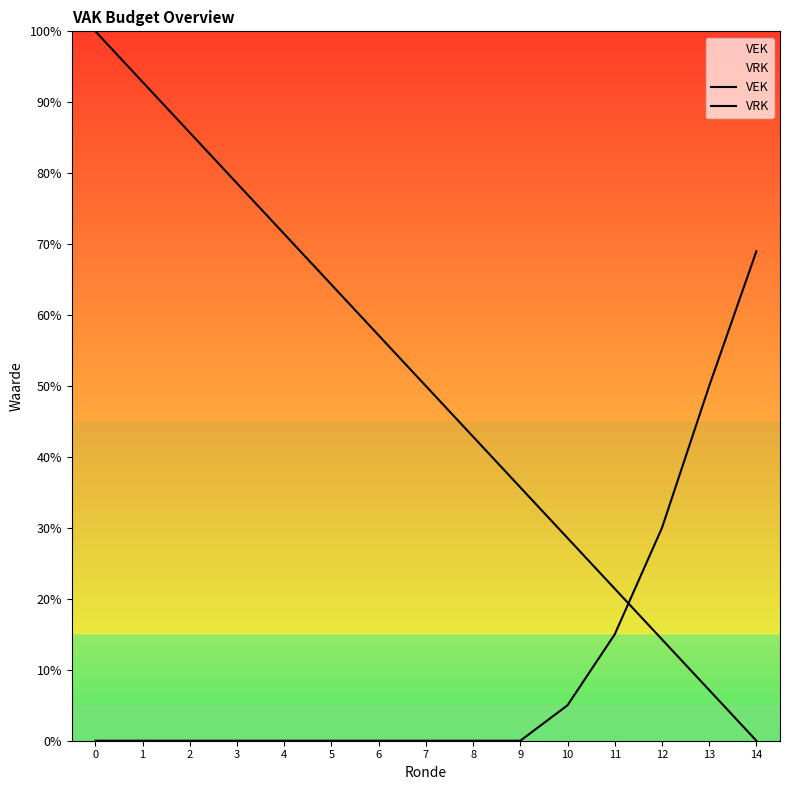

True or false: VRK and VEK intersect in this chart.

True